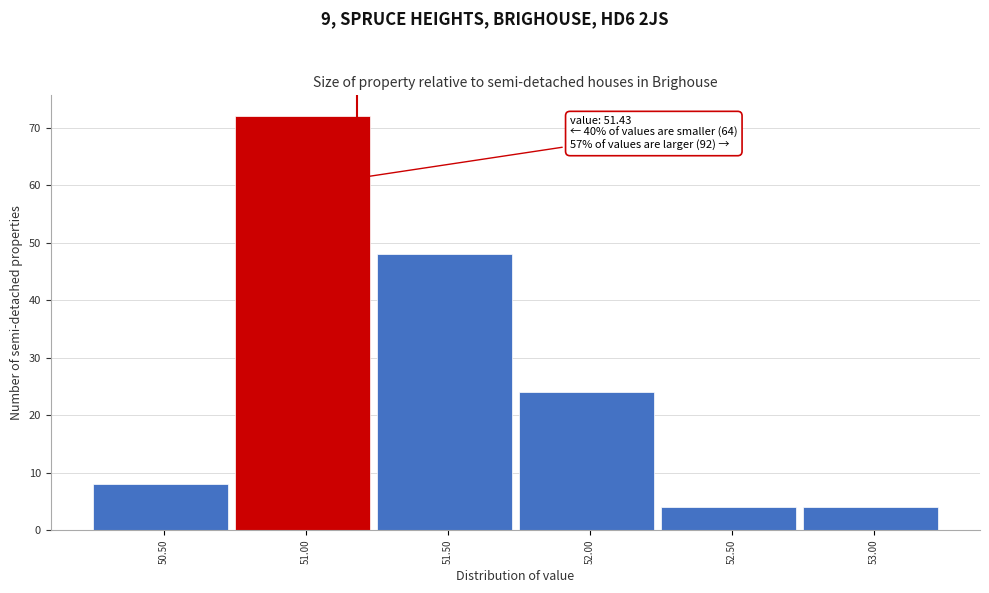

Reading left to right, transcribe all the data shown in this chart.

8	72	48	24	4	4